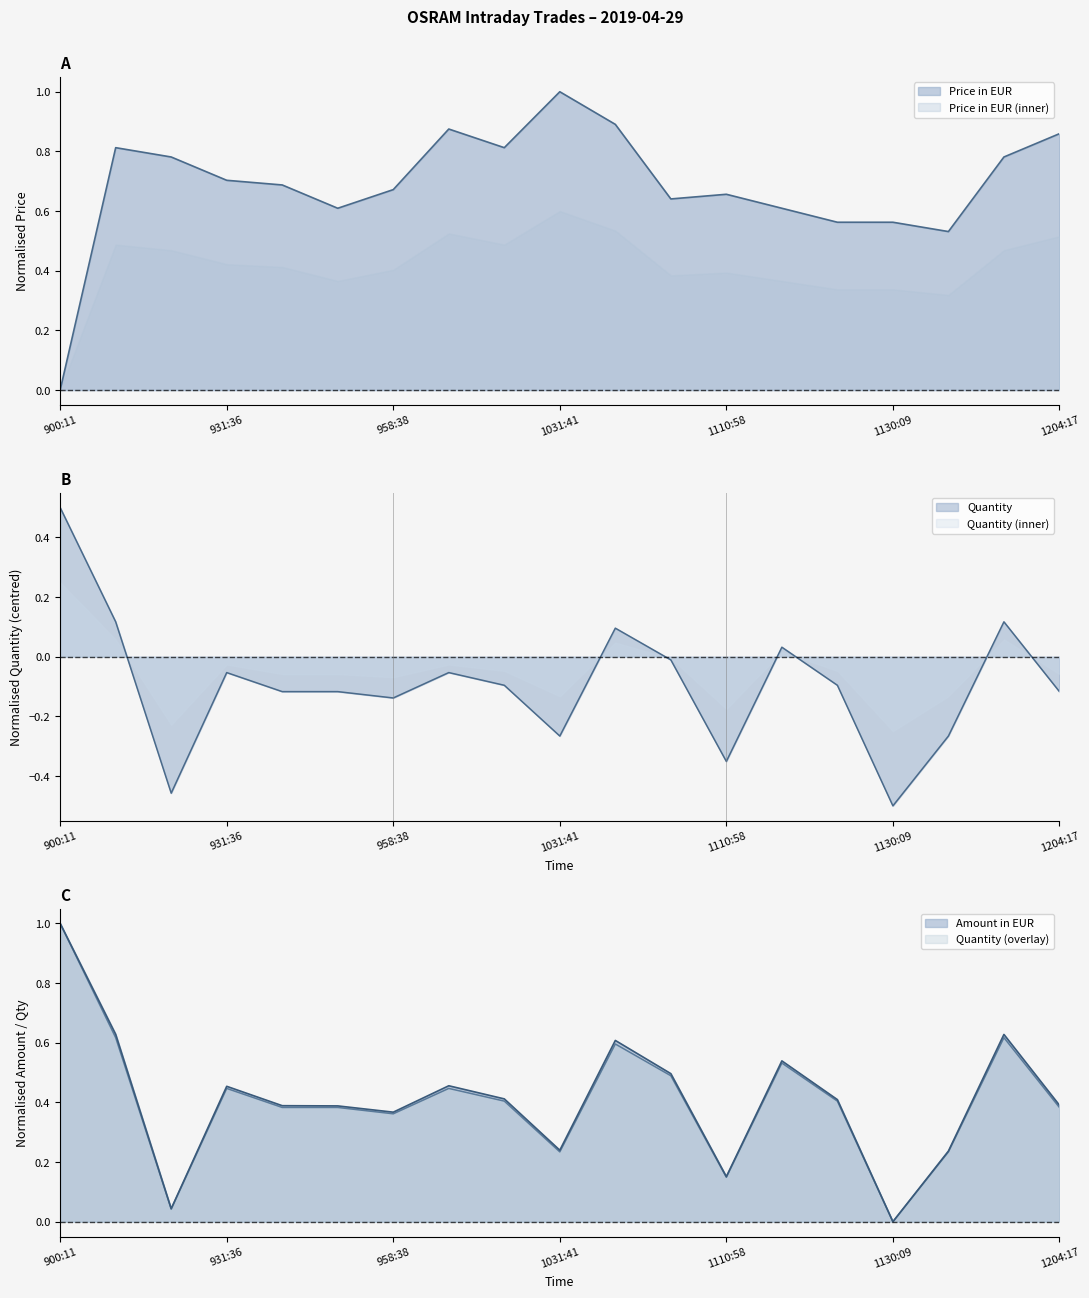

How many values in the Amount in EUR series exceed 0?

18